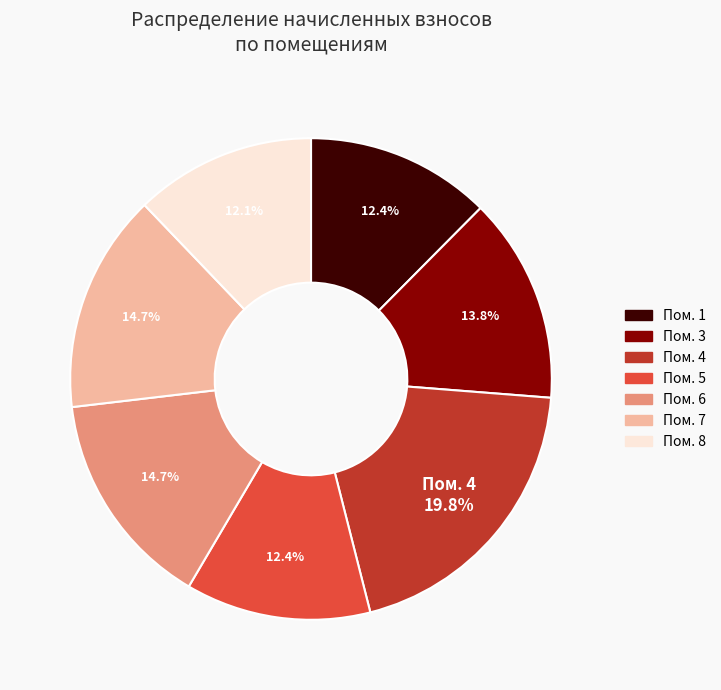

Is there a majority slice in this chart?

No